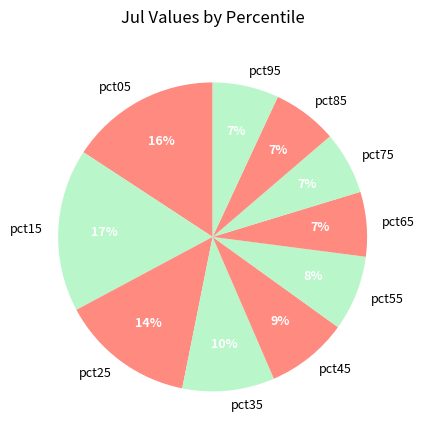

To the nearest percent, what portion does pct95 represent?

7%